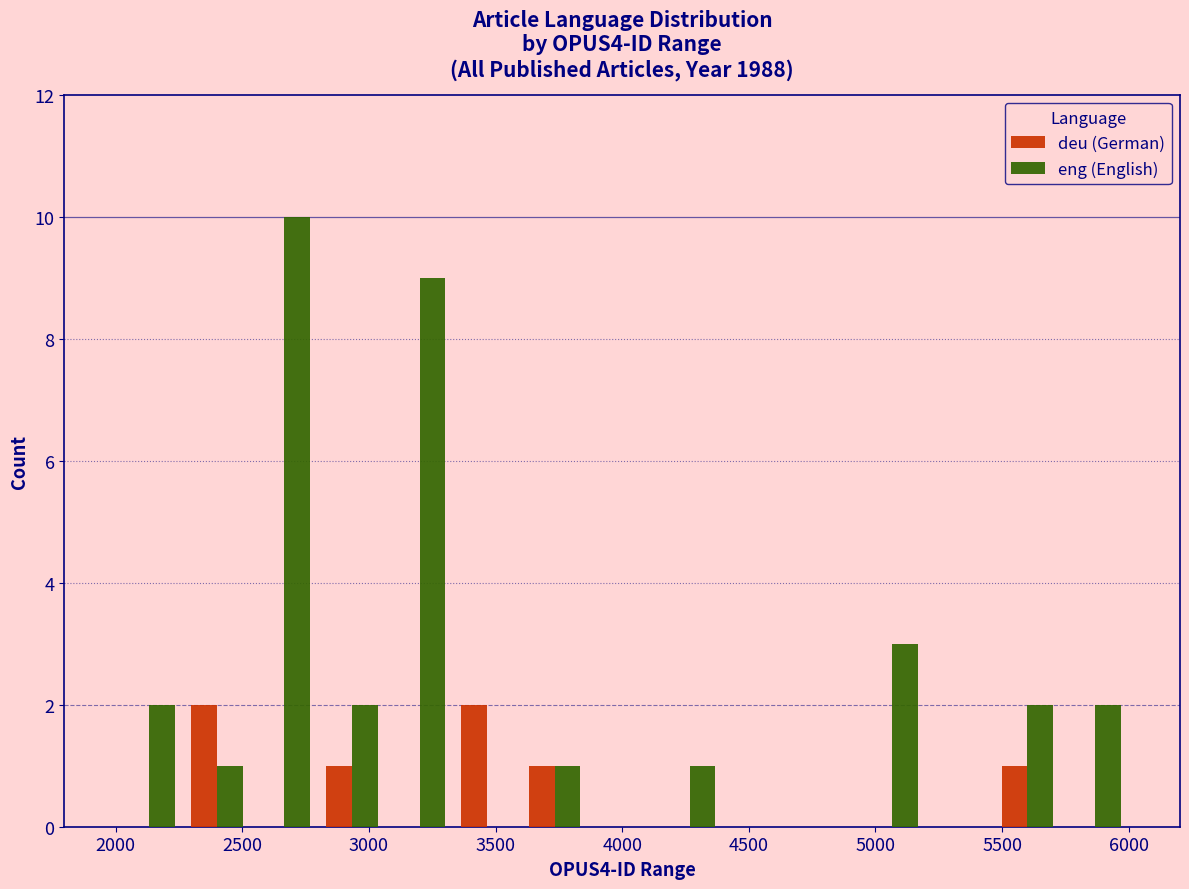

What is the height of the eng (English) bar covering 4150 to 4400 on the x-axis? Neither the bar edges nor the heights are printed on the chart, so give them approximately, as read against the axes.

1